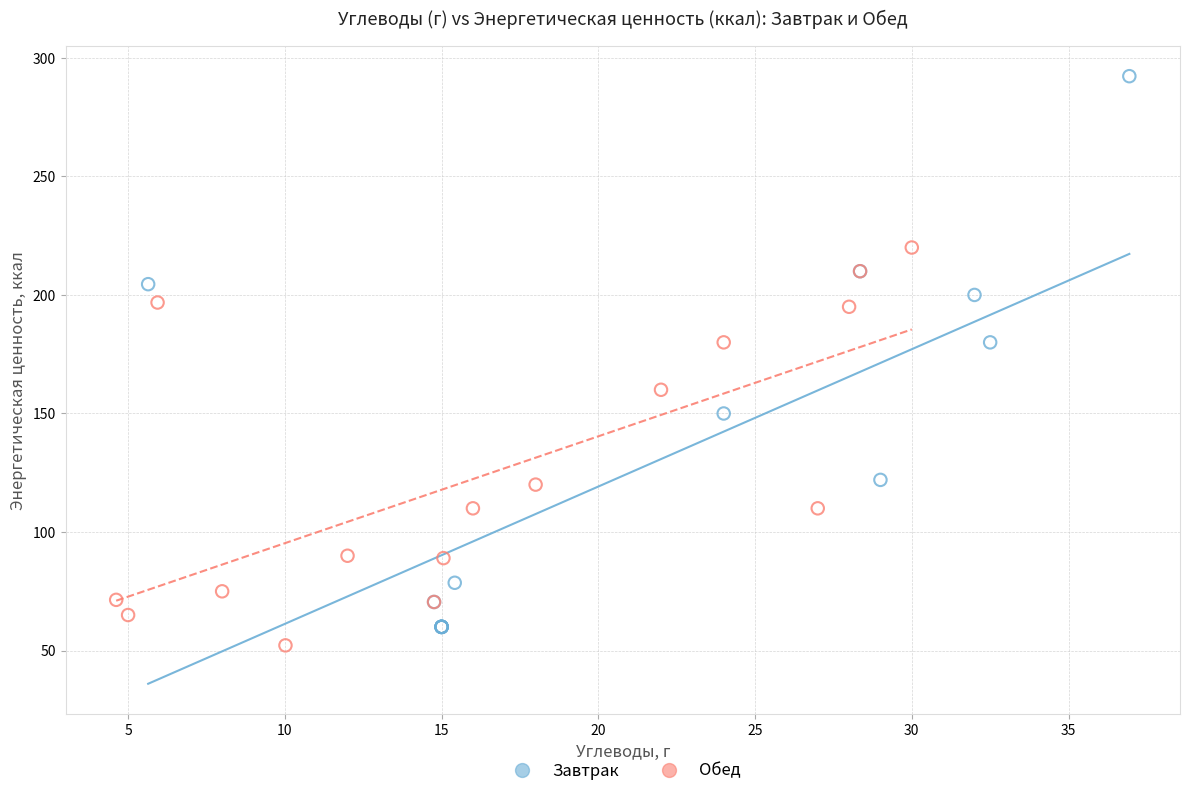

Which series has the widest spread of Y values?

Завтрак